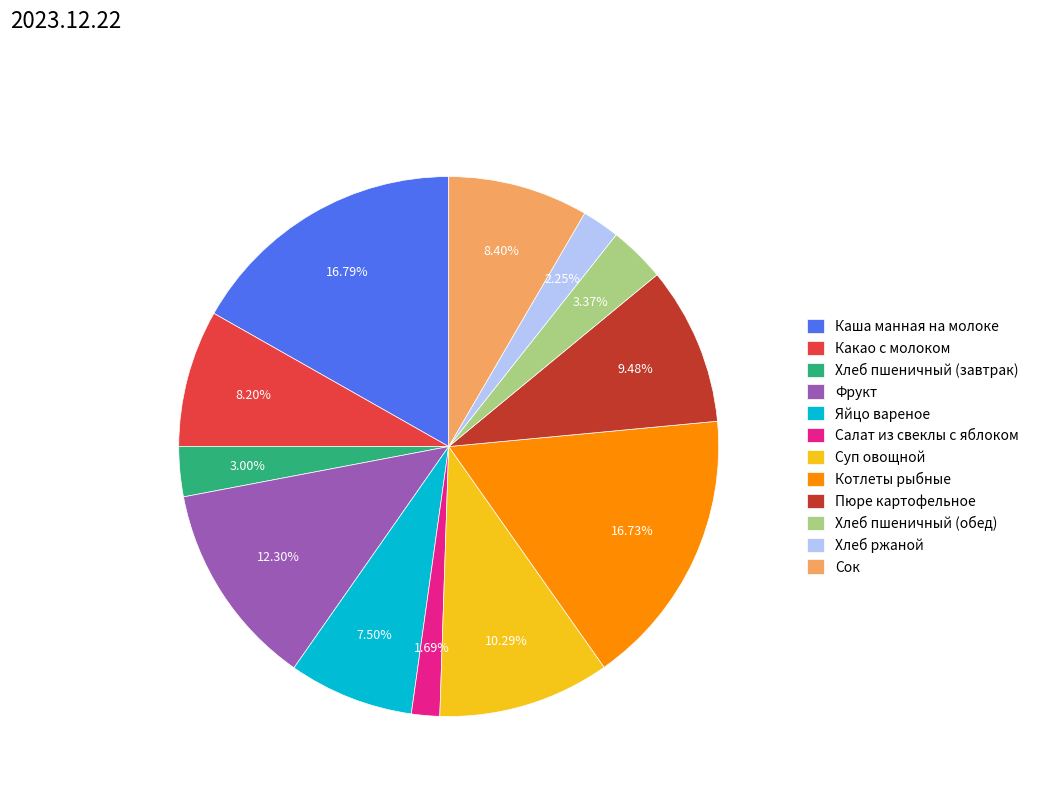

Which category has the smallest portion of the pie?

Салат из свеклы с яблоком